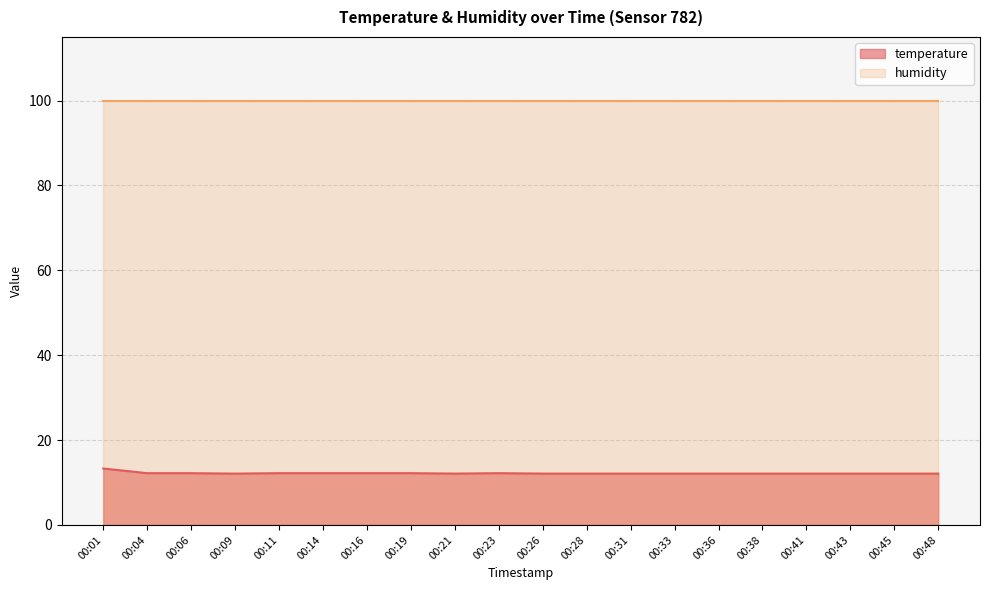

How many data points does each series have?

20